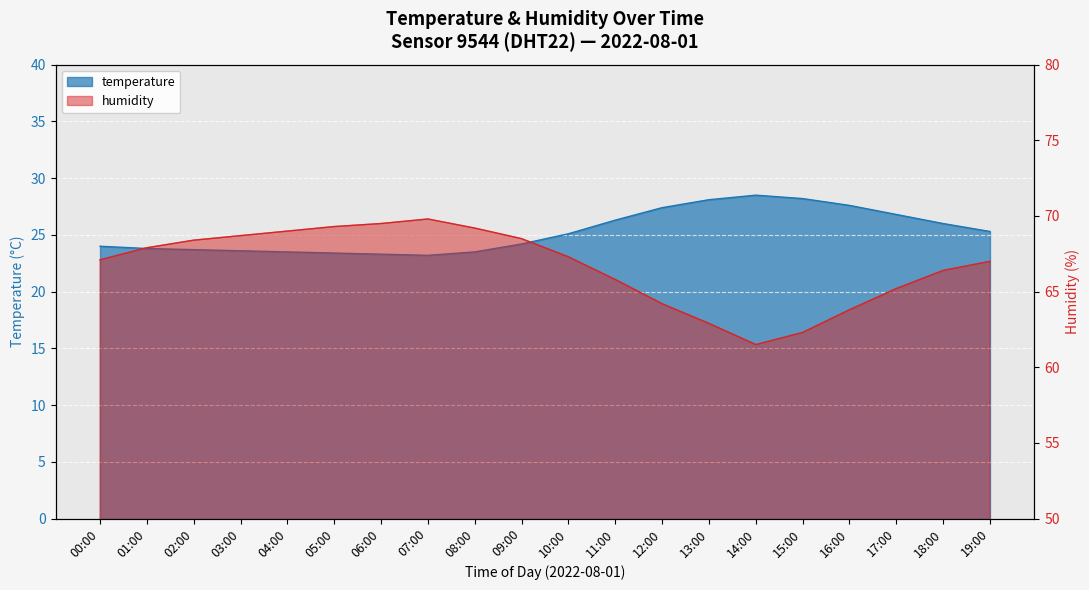

True or false: temperature has a value of 13.2 at 12:00.

False